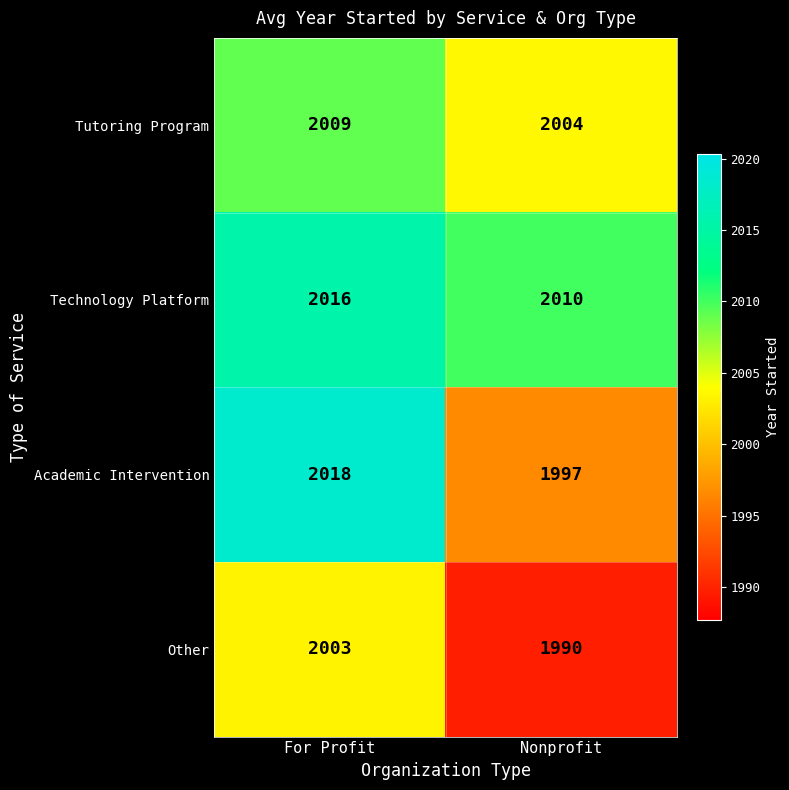

Reading right to left, list all the values displayed in this chart.

Tutoring Program: Nonprofit=2004	For Profit=2009
Technology Platform: Nonprofit=2010	For Profit=2016
Academic Intervention: Nonprofit=1997	For Profit=2018
Other: Nonprofit=1990	For Profit=2003